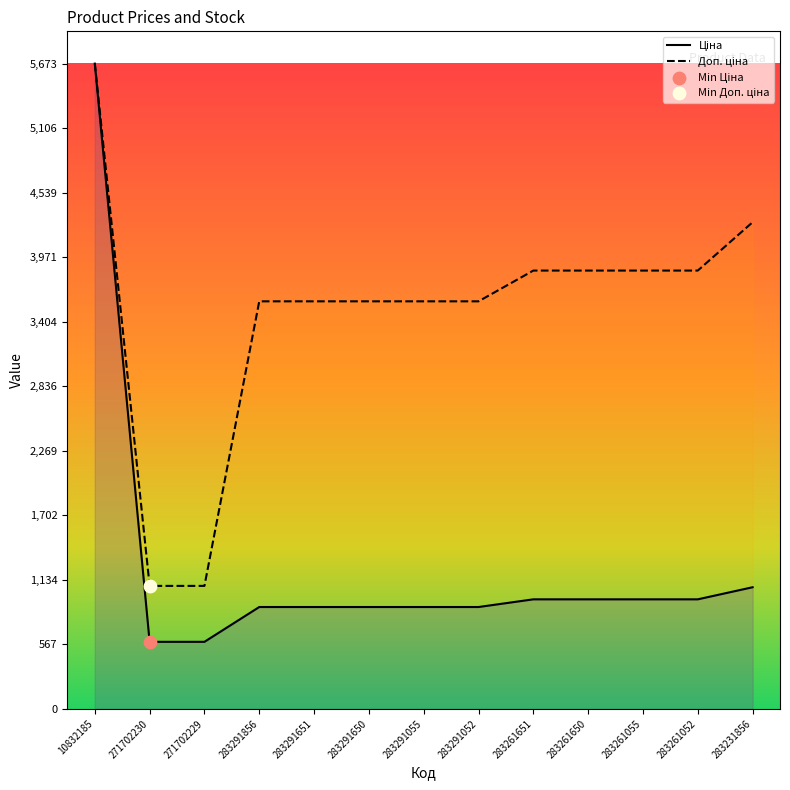

At which category is the sum across all series the highest?

10832185